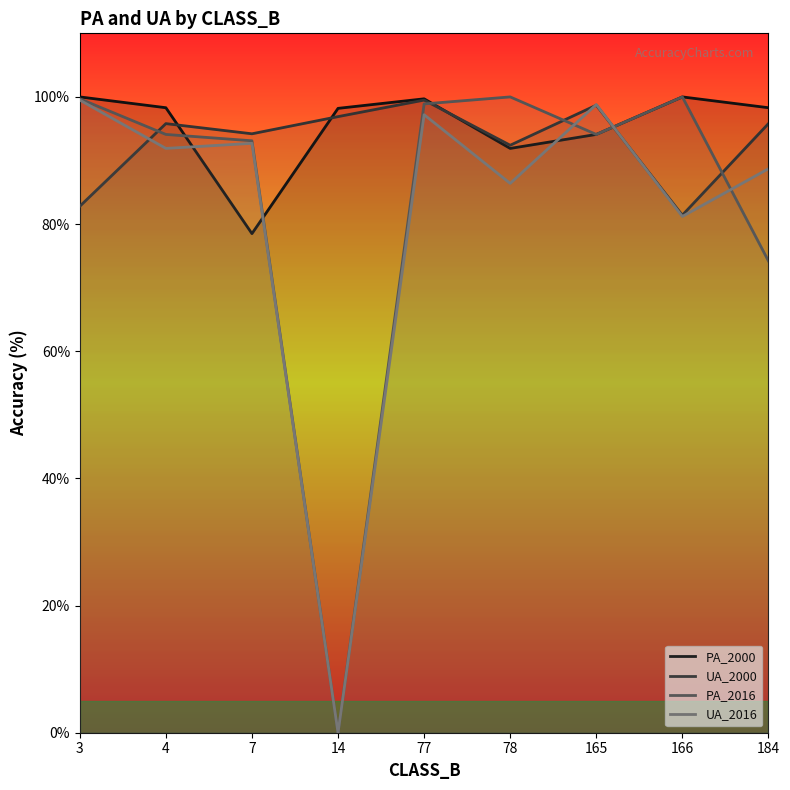

At 165, list the series in order from smallest to largest.

PA_2000, PA_2016, UA_2000, UA_2016